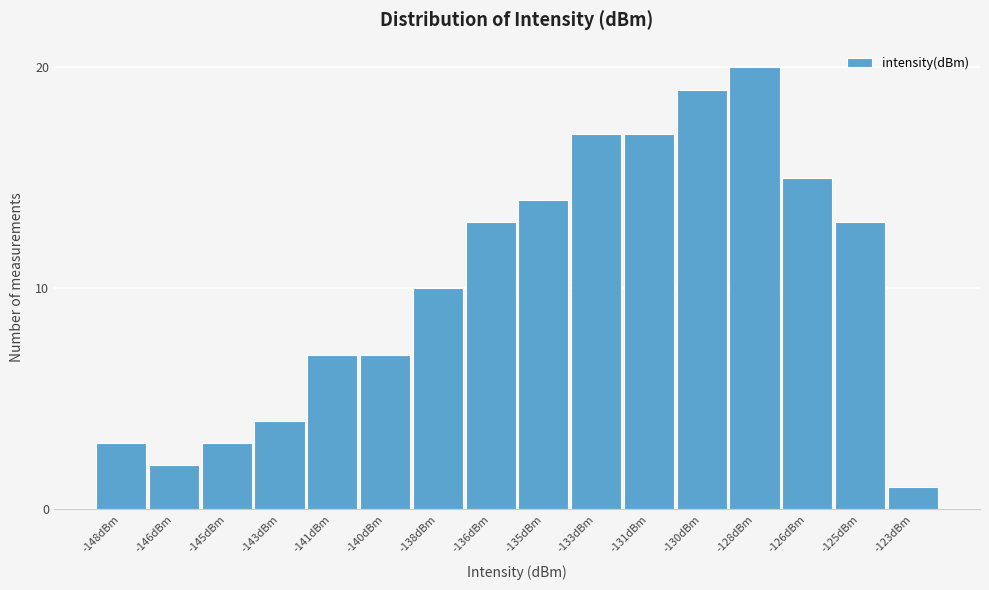

Reading right to left, transcribe all the data shown in this chart.

-123dBm=1	-125dBm=13	-126dBm=15	-128dBm=20	-130dBm=19	-131dBm=17	-133dBm=17	-135dBm=14	-136dBm=13	-138dBm=10	-140dBm=7	-141dBm=7	-143dBm=4	-145dBm=3	-146dBm=2	-148dBm=3